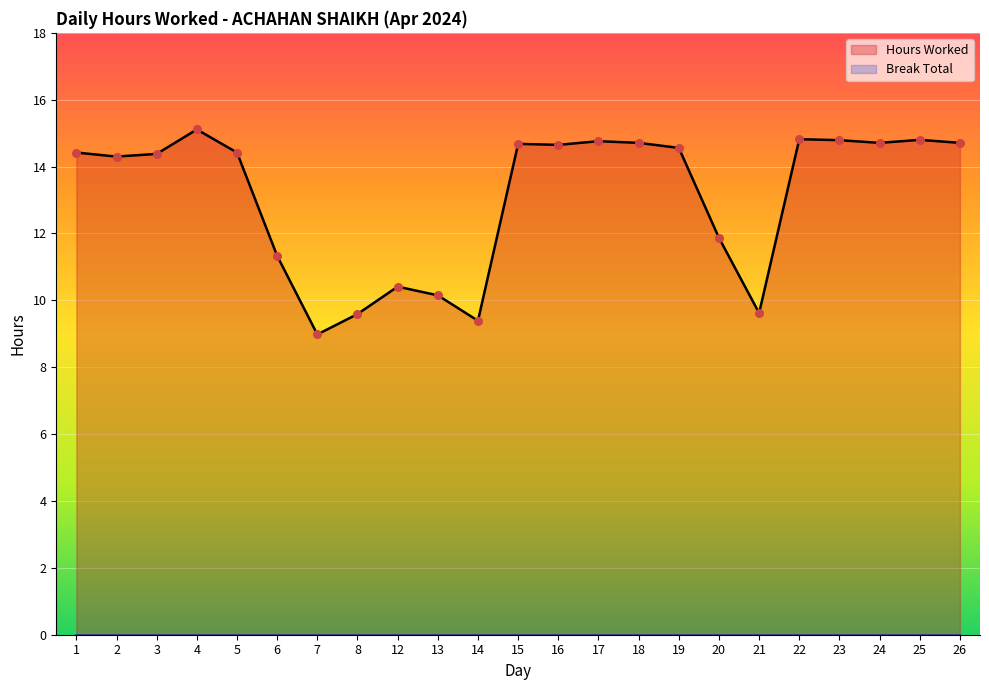

Which has a higher value, 12 or 14?

12